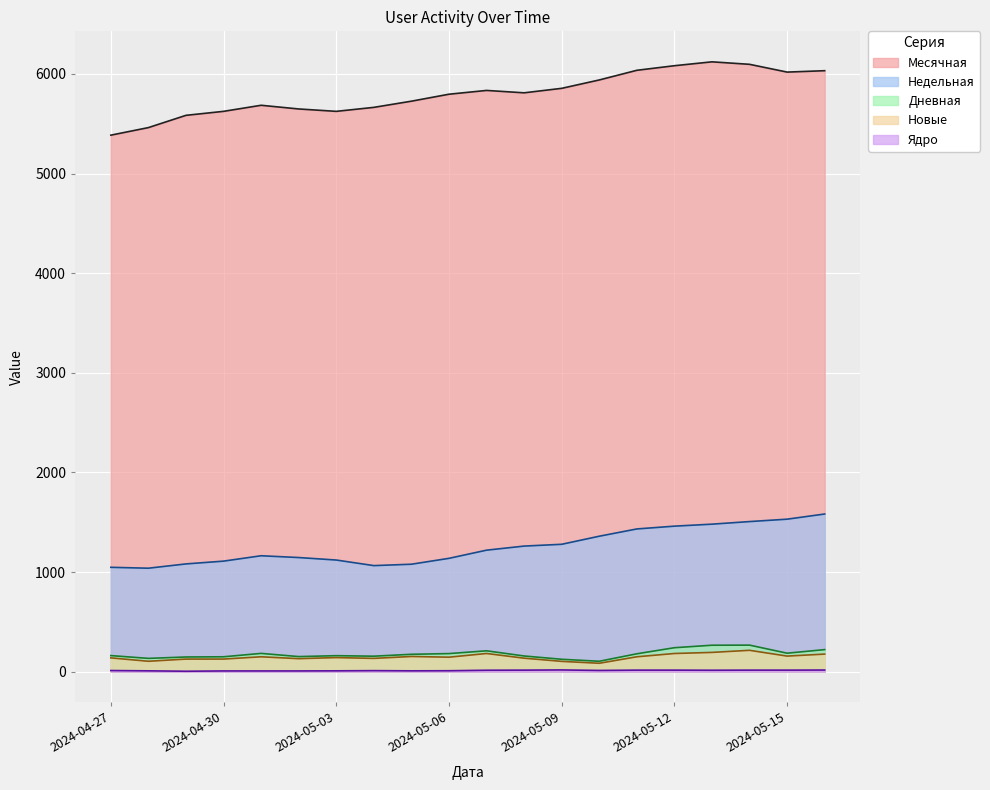

Reading left to right, what are all the values shown in this chart?

Месячная: 5385	5461	5584	5624	5685	5648	5624	5664	5726	5796	5834	5810	5855	5939	6036	6082	6121	6096	6018	6032
Недельная: 1048	1039	1082	1110	1164	1146	1121	1065	1079	1138	1220	1261	1279	1360	1433	1461	1481	1507	1531	1583
Дневная: 162	134	148	150	184	152	161	156	175	182	210	158	125	105	180	241	266	267	186	222
Новые: 139	105	127	127	150	131	142	134	153	146	183	136	104	85	150	183	194	215	157	177
Ядро: 12	9	5	8	8	8	9	11	9	10	15	16	18	13	16	16	15	16	16	17